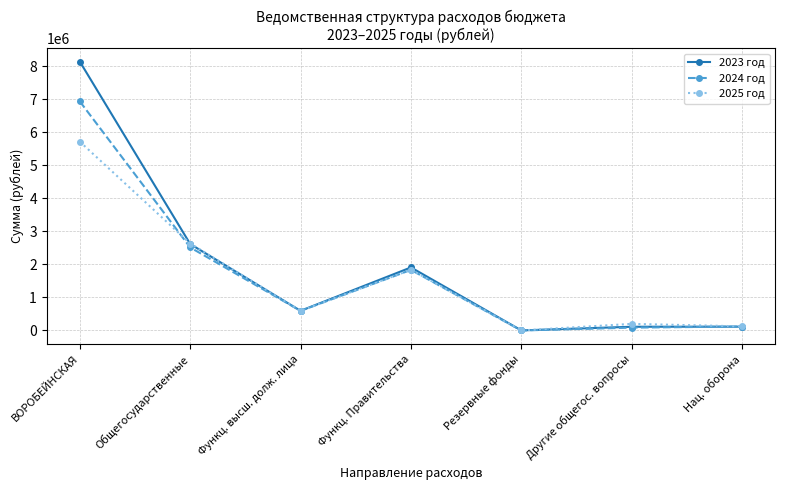

At which label does 2023 год reach its peak?

ВОРОБЕЙНСКАЯ